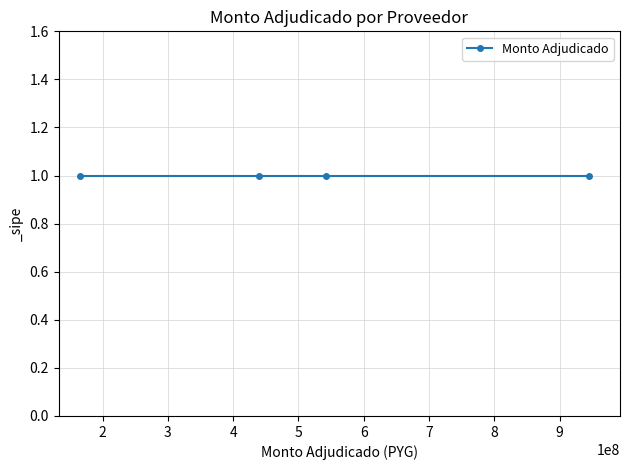

Reading right to left, transcribe all the data shown in this chart.

CONSTRUCCIONES RIVAS S.A.=945000000	Ricardo de Jesus Arevalo Gonzalez=542200085	GRUPO EMPRESARIAL DEL PARAGUAY S.A.=439763800	EMILIO ELICEL ACHUCARRO ACOSTA=166000000